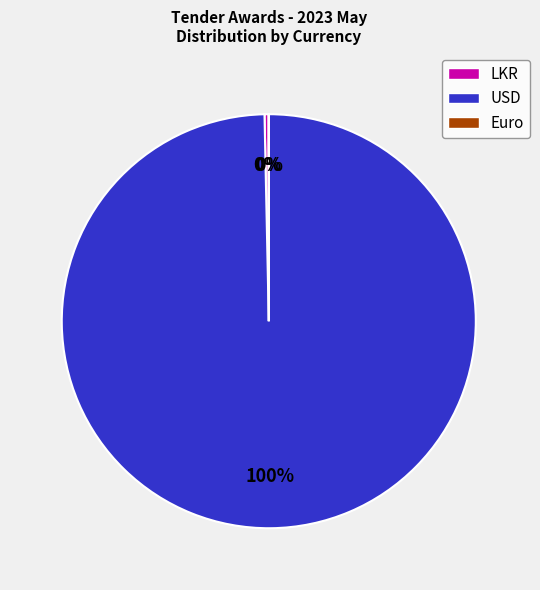

Which category has the biggest portion of the pie?

USD